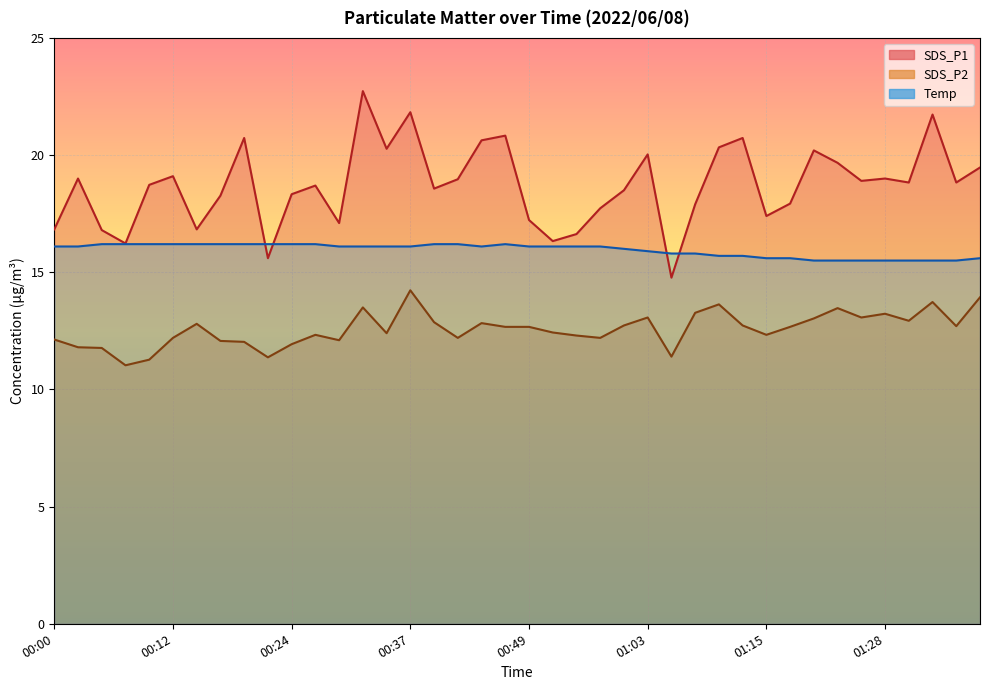

How many lines are shown in the chart?

3